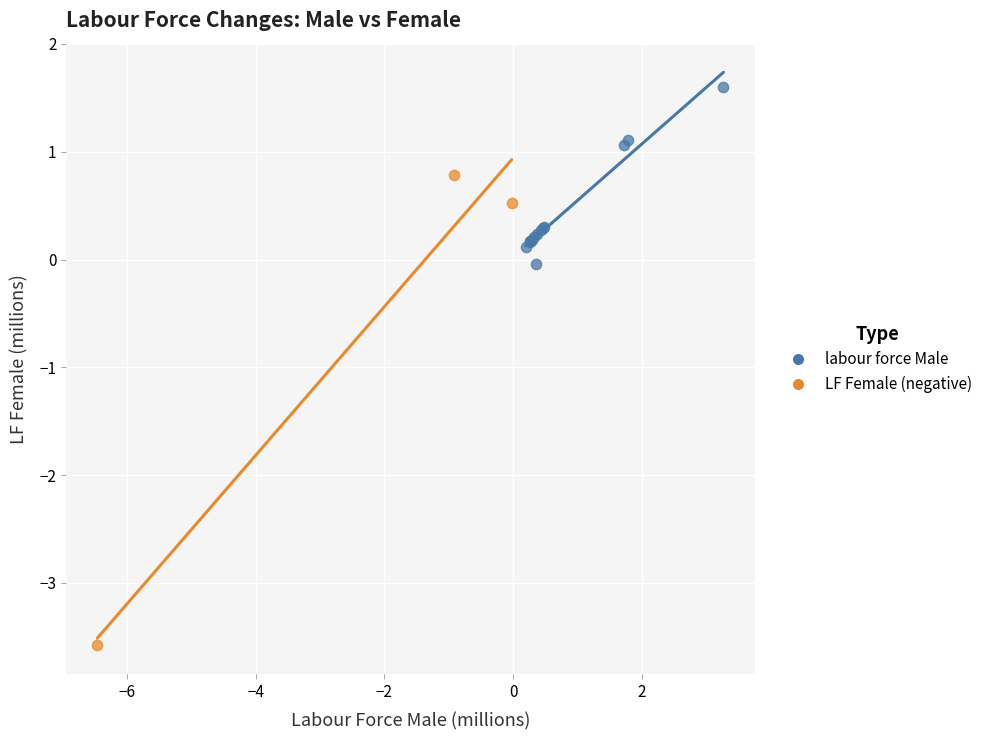

What are all the series names shown in the legend?

labour force Male, LF Female (negative)